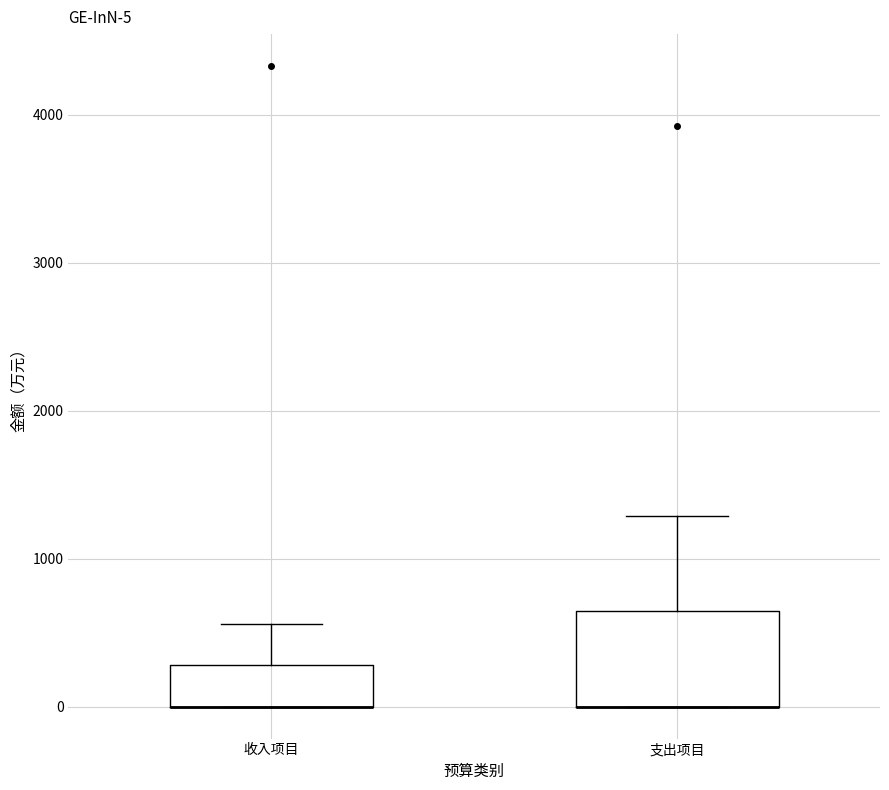

Comparing the boxes themselves (not the whiskers), which one is the tallest?

支出项目